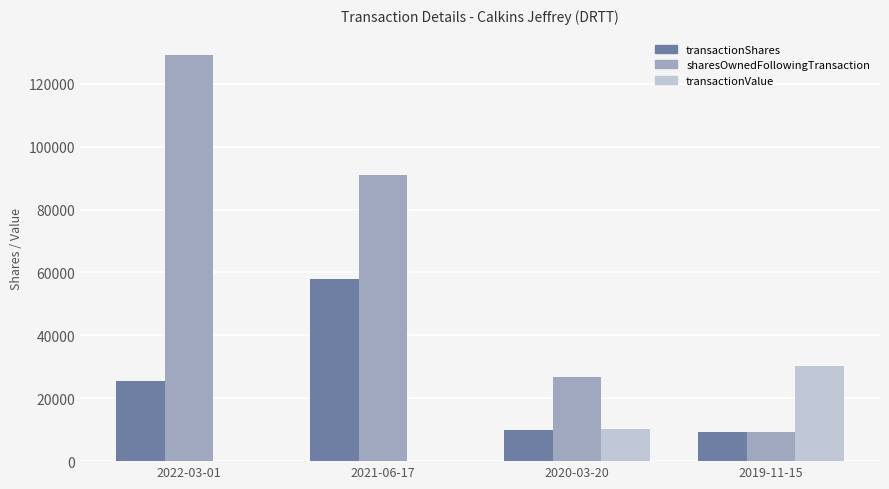

How many distinct data groups are displayed?

3